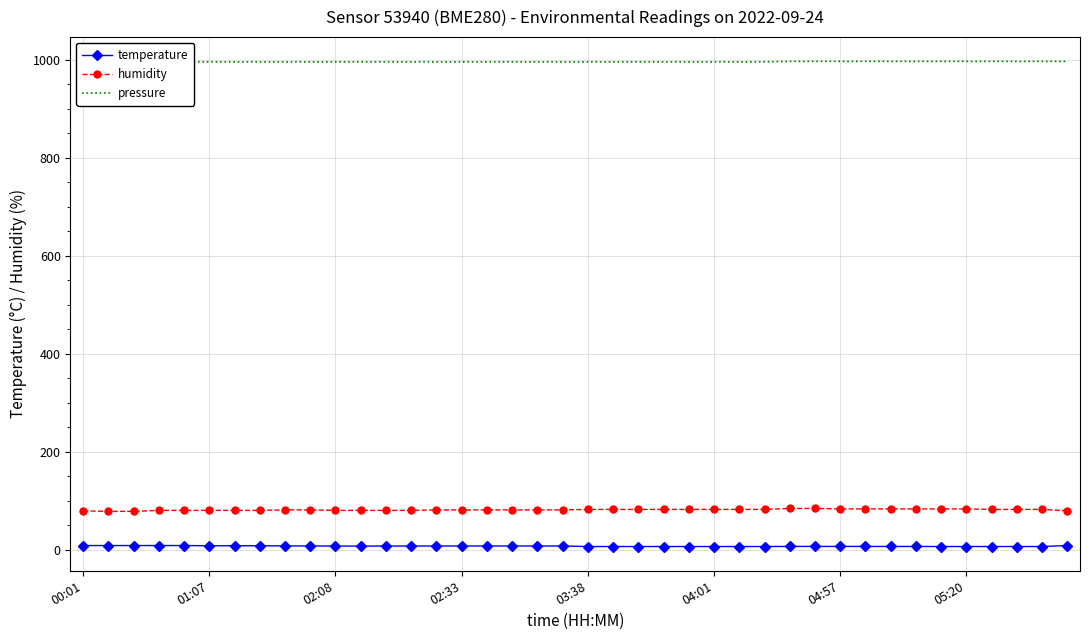

At which label does humidity reach its peak?

28